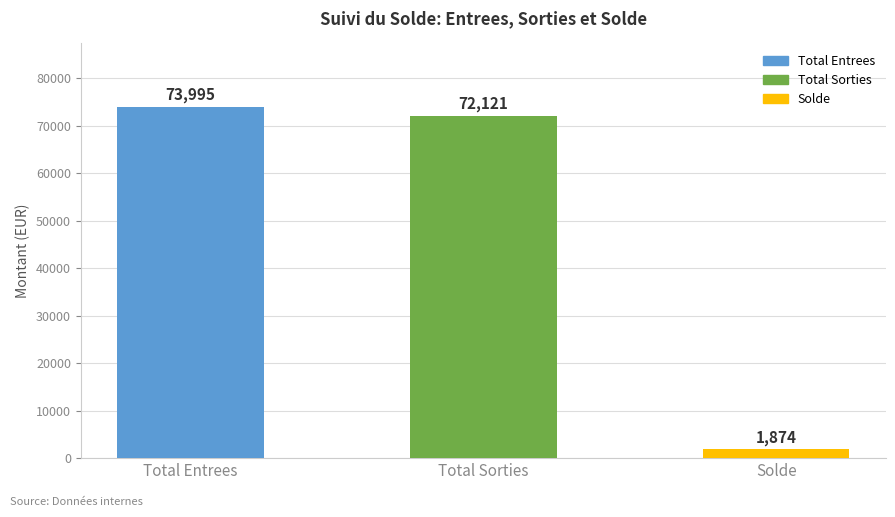

Which has a higher value, Total Entrees or Solde?

Total Entrees